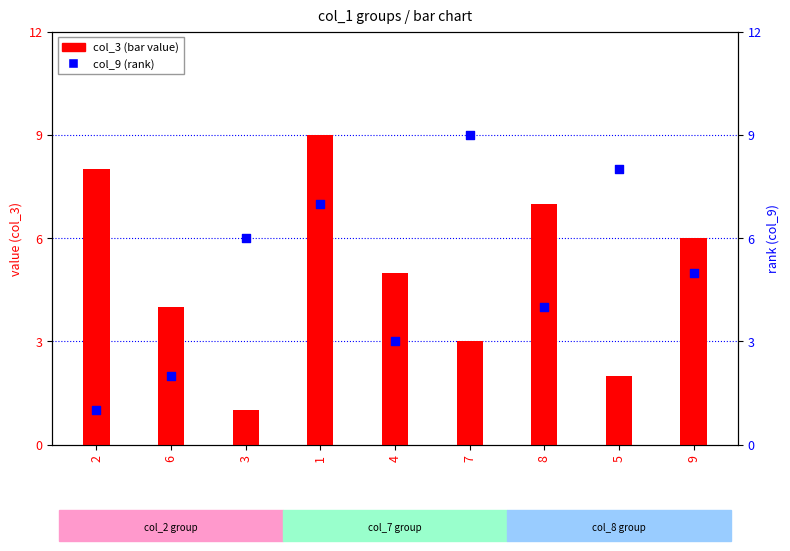

What is the total value across all series at 5?

10